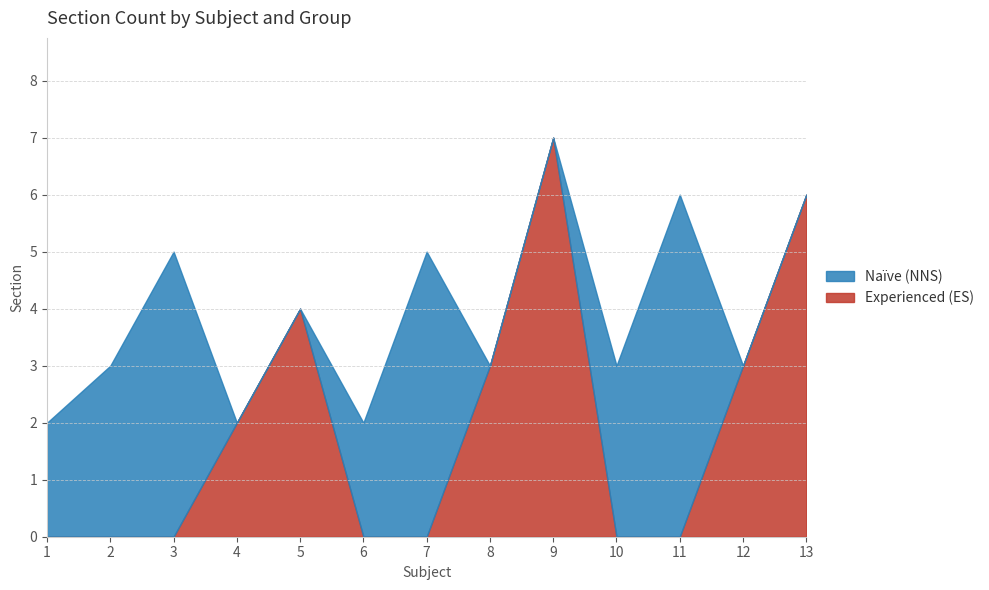

The value of Experienced (ES) at 5 is 2. True or false?

False